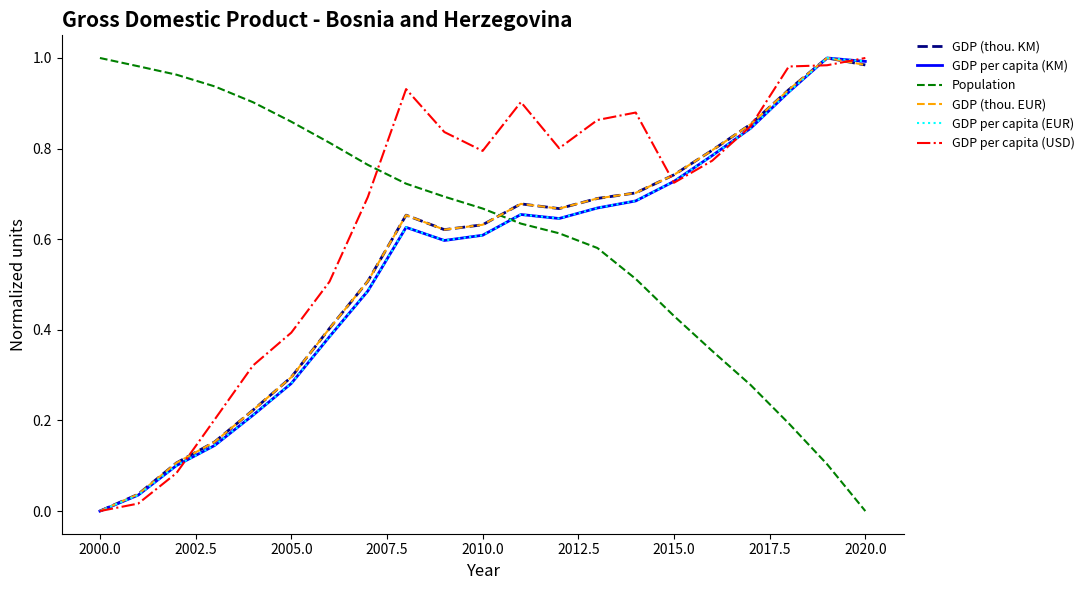

What are all the series names shown in the legend?

GDP (thou. KM), GDP per capita (KM), Population, GDP (thou. EUR), GDP per capita (EUR), GDP per capita (USD)